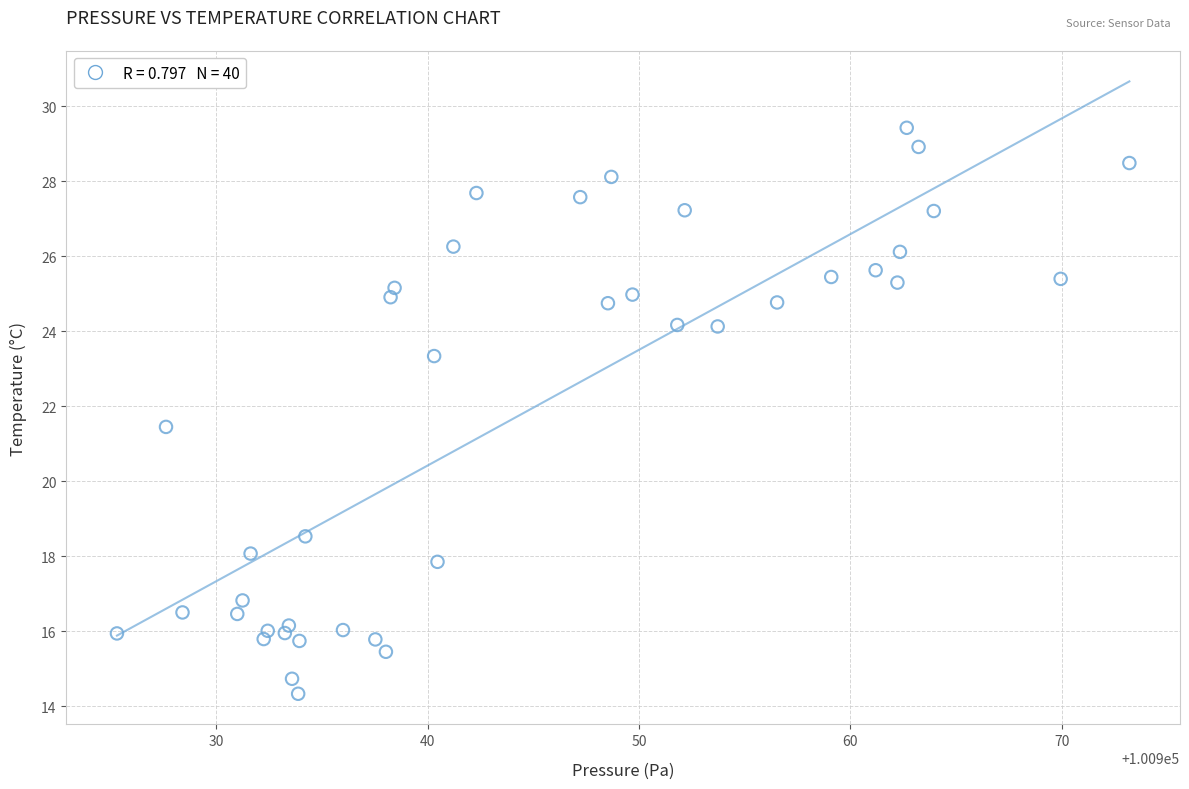

What is the range of X values (max minus min)?

47.9